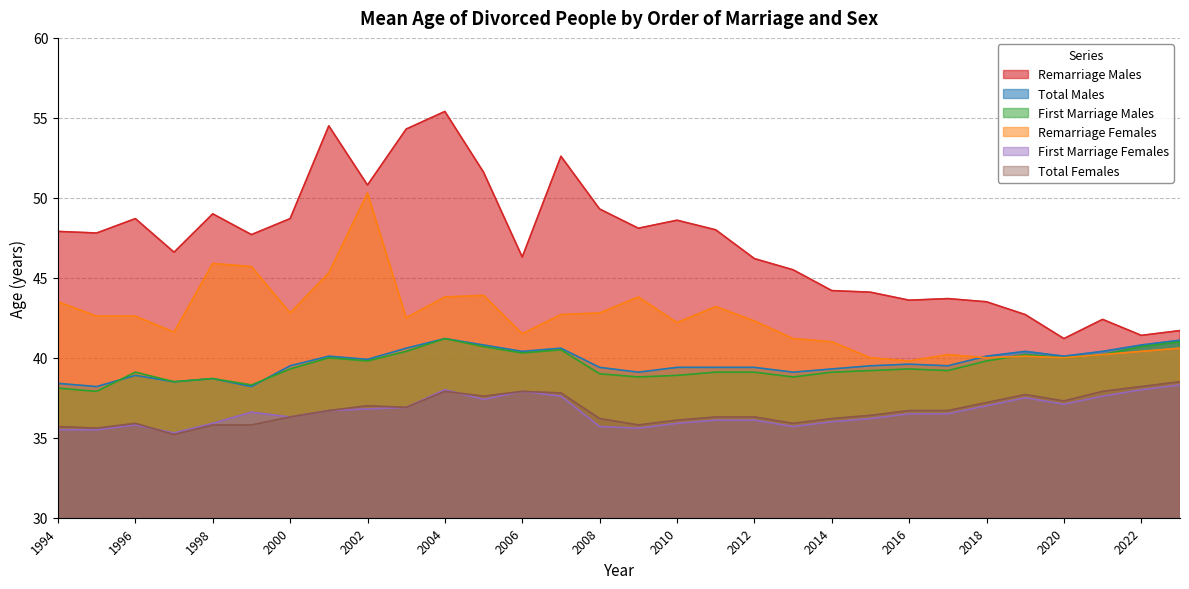

Reading right to left, extract all data points from this chart.

Remarriage Males: 2023=41.7	2022=41.4	2021=42.4	2020=41.2	2019=42.7	2018=43.5	2017=43.7	2016=43.6	2015=44.1	2014=44.2	2013=45.5	2012=46.2	2011=48.0	2010=48.6	2009=48.1	2008=49.3	2007=52.6	2006=46.3	2005=51.6	2004=55.4	2003=54.3	2002=50.8	2001=54.5	2000=48.7	1999=47.7	1998=49.0	1997=46.6	1996=48.7	1995=47.8	1994=47.9
Total Males: 2023=41.1	2022=40.8	2021=40.4	2020=40.1	2019=40.4	2018=40.1	2017=39.5	2016=39.6	2015=39.5	2014=39.3	2013=39.1	2012=39.4	2011=39.4	2010=39.4	2009=39.1	2008=39.4	2007=40.6	2006=40.4	2005=40.8	2004=41.2	2003=40.6	2002=39.9	2001=40.1	2000=39.5	1999=38.2	1998=38.7	1997=38.5	1996=38.9	1995=38.2	1994=38.4
First Marriage Males: 2023=41.0	2022=40.7	2021=40.2	2020=40.0	2019=40.2	2018=39.8	2017=39.2	2016=39.3	2015=39.2	2014=39.1	2013=38.8	2012=39.1	2011=39.1	2010=38.9	2009=38.8	2008=39.0	2007=40.5	2006=40.3	2005=40.7	2004=41.2	2003=40.4	2002=39.8	2001=40.0	2000=39.3	1999=38.3	1998=38.7	1997=38.5	1996=39.1	1995=37.9	1994=38.1
Remarriage Females: 2023=40.6	2022=40.4	2021=40.2	2020=40.0	2019=40.1	2018=40.0	2017=40.2	2016=39.8	2015=40.0	2014=41.0	2013=41.2	2012=42.3	2011=43.2	2010=42.2	2009=43.8	2008=42.8	2007=42.7	2006=41.5	2005=43.9	2004=43.8	2003=42.5	2002=50.3	2001=45.3	2000=42.8	1999=45.7	1998=45.9	1997=41.6	1996=42.6	1995=42.6	1994=43.5
First Marriage Females: 2023=38.3	2022=38.0	2021=37.6	2020=37.1	2019=37.5	2018=37.0	2017=36.5	2016=36.5	2015=36.2	2014=36.0	2013=35.7	2012=36.1	2011=36.1	2010=35.9	2009=35.6	2008=35.7	2007=37.6	2006=37.9	2005=37.4	2004=38.0	2003=36.9	2002=36.8	2001=36.7	2000=36.3	1999=36.6	1998=35.9	1997=35.3	1996=35.8	1995=35.5	1994=35.5
Total Females: 2023=38.5	2022=38.2	2021=37.9	2020=37.3	2019=37.7	2018=37.2	2017=36.7	2016=36.7	2015=36.4	2014=36.2	2013=35.9	2012=36.3	2011=36.3	2010=36.1	2009=35.8	2008=36.2	2007=37.8	2006=37.9	2005=37.6	2004=37.9	2003=36.9	2002=37.0	2001=36.7	2000=36.3	1999=35.8	1998=35.8	1997=35.2	1996=35.9	1995=35.6	1994=35.7